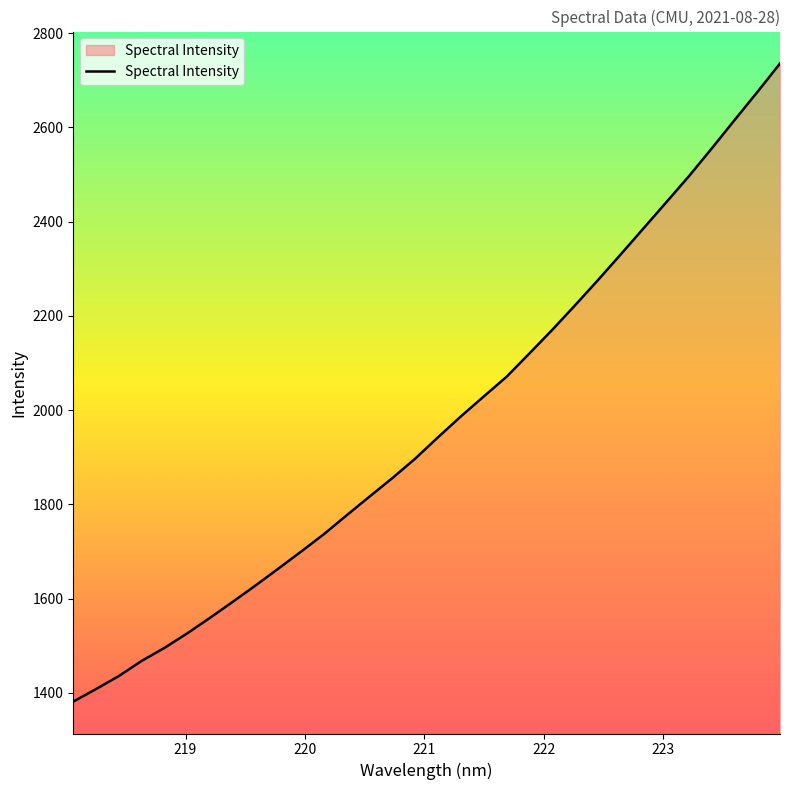

What is the difference between the maximum and minimum values?

1353.9